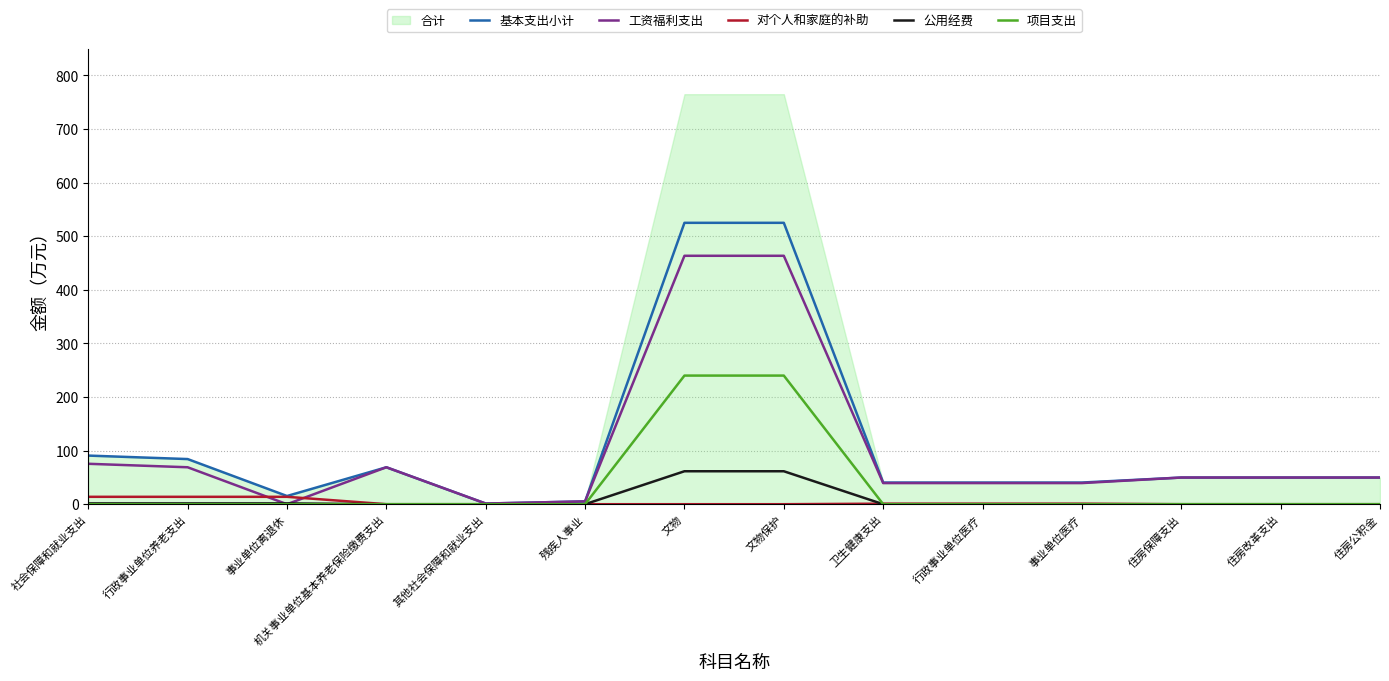

True or false: 基本支出小计 has a value of 0.4 at 其他社会保障和就业支出.

False